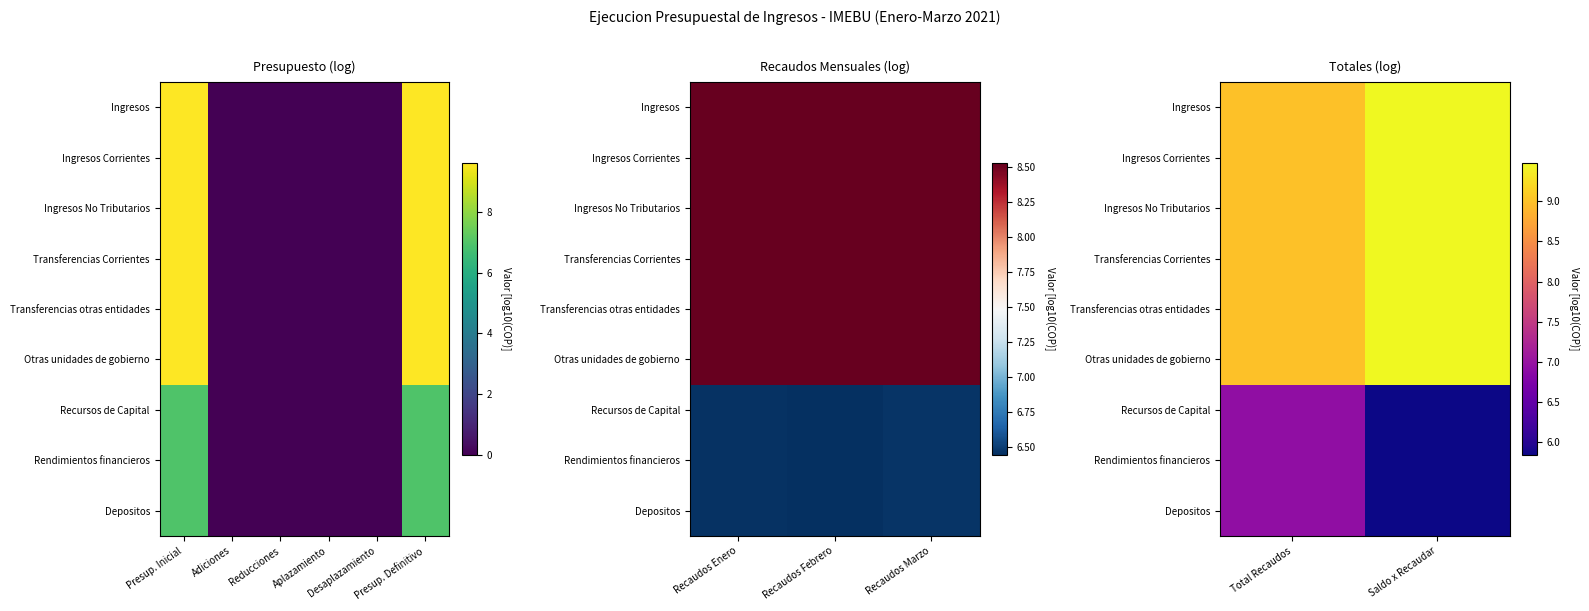

How many series are shown in this chart?

9